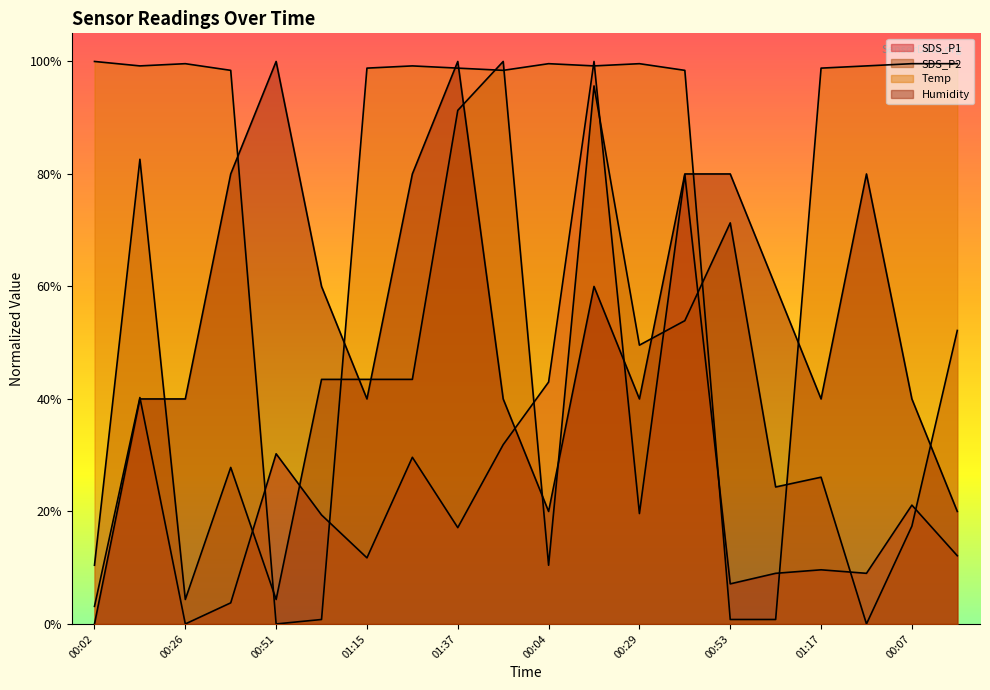

List the series in order of their peak value, lowest first.

SDS_P2, SDS_P1, Temp, Humidity